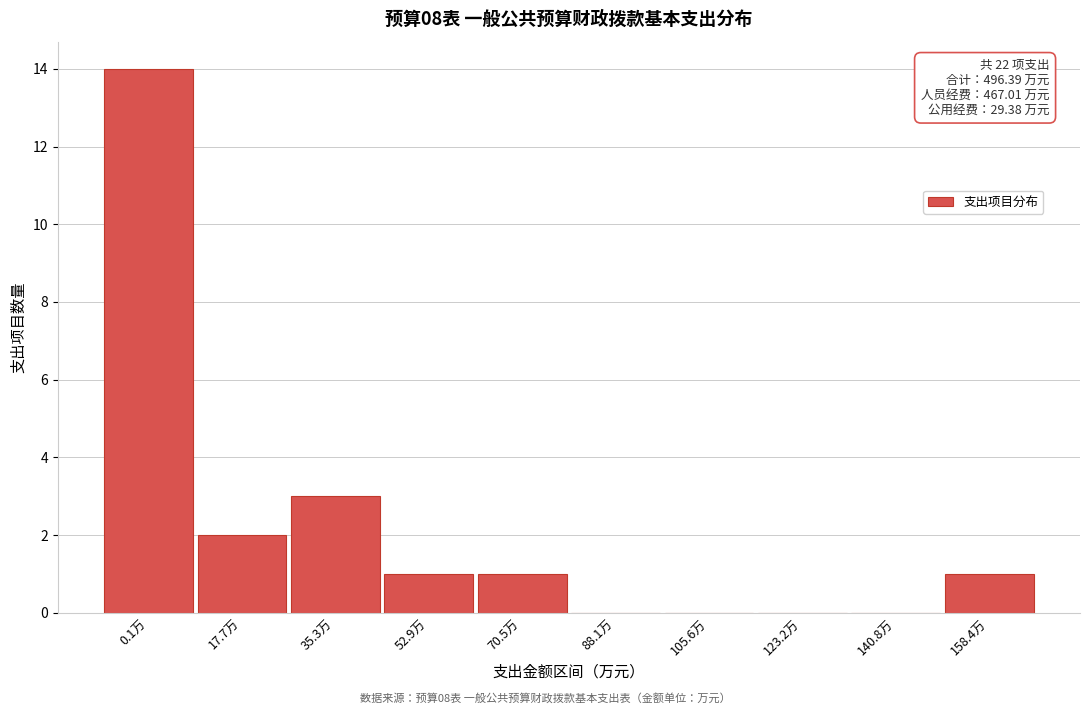

Reading right to left, list all the values displayed in this chart.

158.4万=1	140.8万=0	123.2万=0	105.6万=0	88.1万=0	70.5万=1	52.9万=1	35.3万=3	17.7万=2	0.1万=14